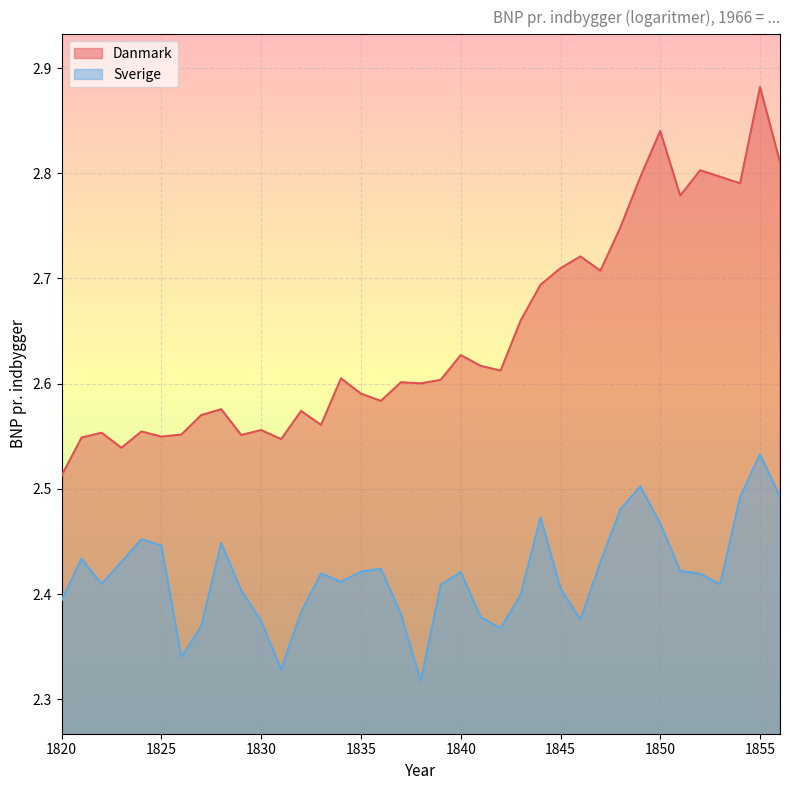

What value does the Sverige series have at 1824?

2.5